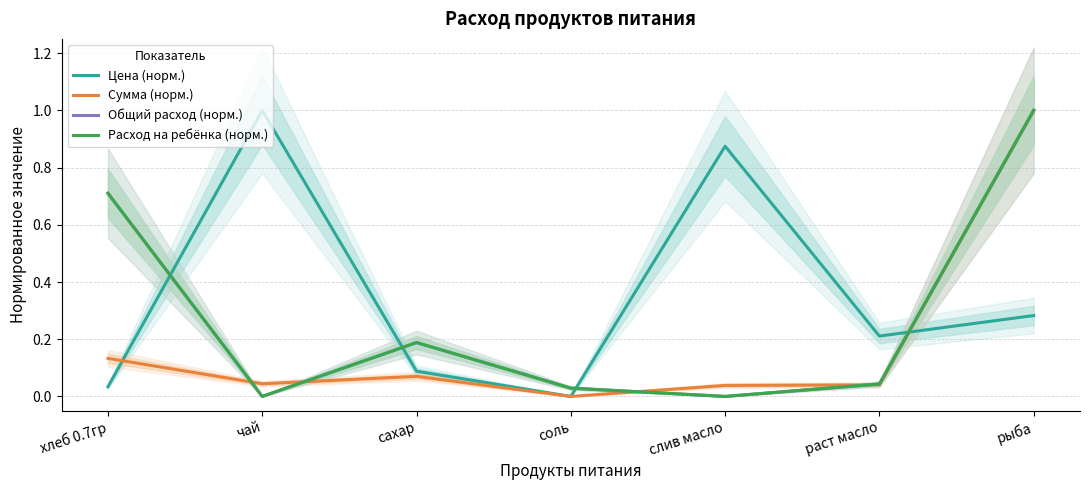

What position from the left is сахар?

3